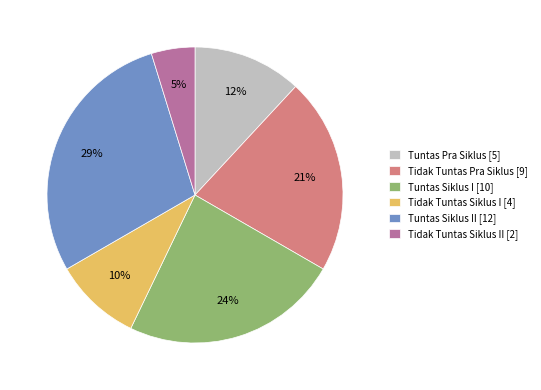

To the nearest percent, what percentage of the pie is Tidak Tuntas Pra Siklus [9]?

21%